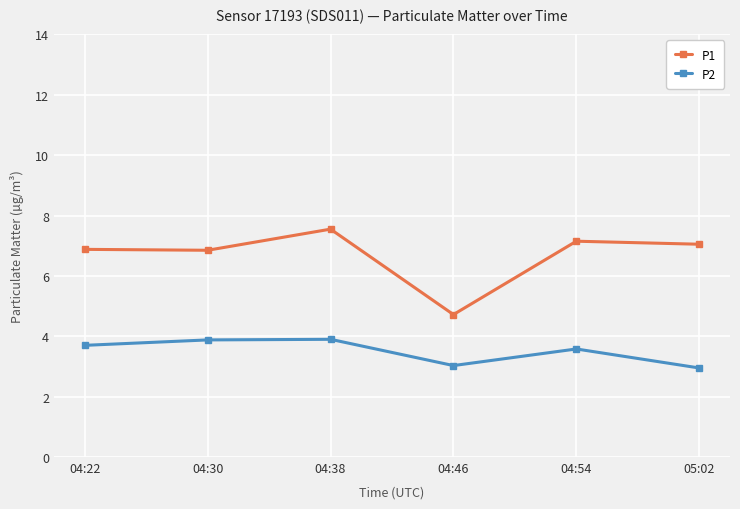

What position from the right is 04:22?

6